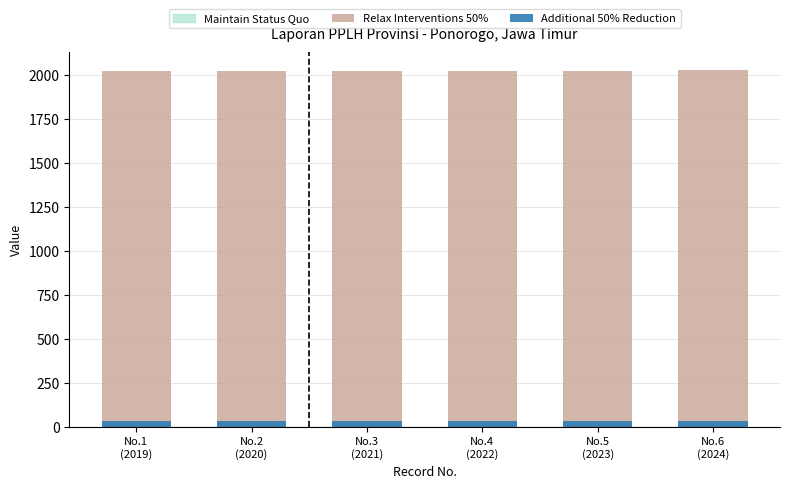

True or false: Additional 50% Reduction has a value of 35.0 at No.5
(2023).

True